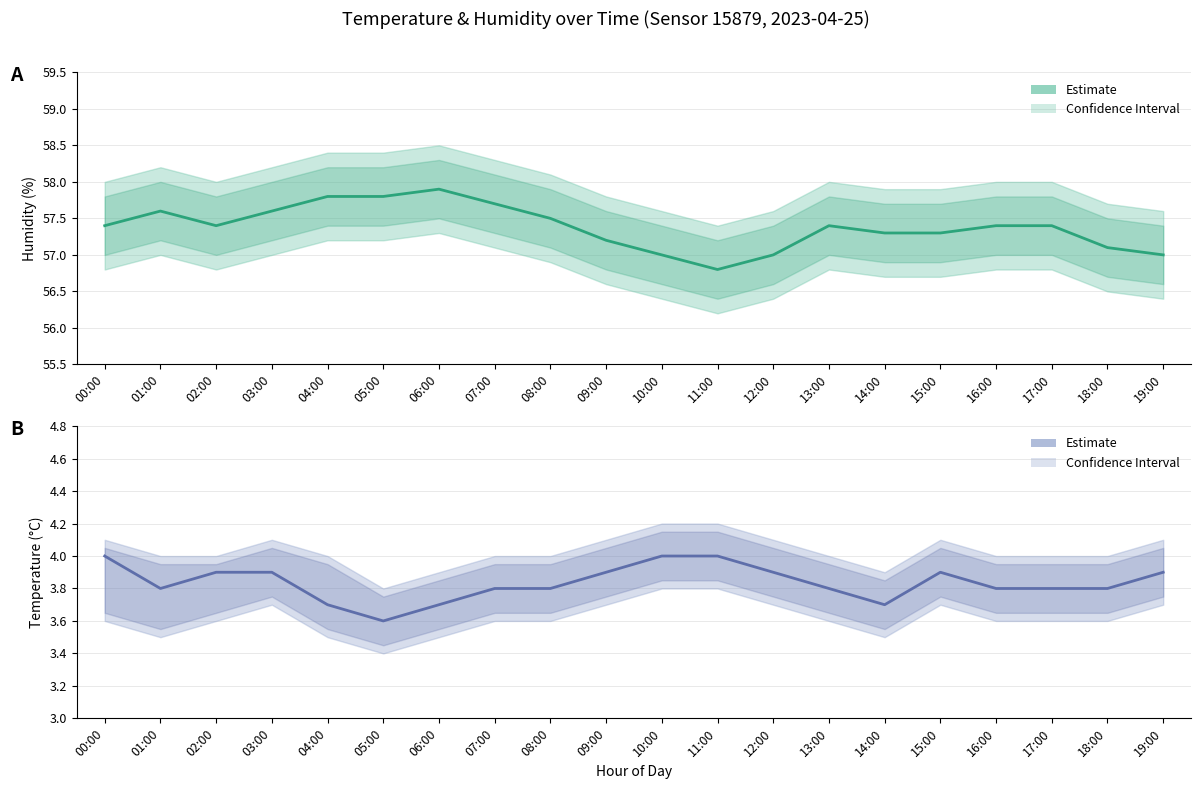

Reading left to right, what are all the values shown in this chart?

Humidity estimate: 57.4	57.6	57.4	57.6	57.8	57.8	57.9	57.7	57.5	57.2	57.0	56.8	57.0	57.4	57.3	57.3	57.4	57.4	57.1	57.0
Temperature estimate: 4.0	3.8	3.9	3.9	3.7	3.6	3.7	3.8	3.8	3.9	4.0	4.0	3.9	3.8	3.7	3.9	3.8	3.8	3.8	3.9